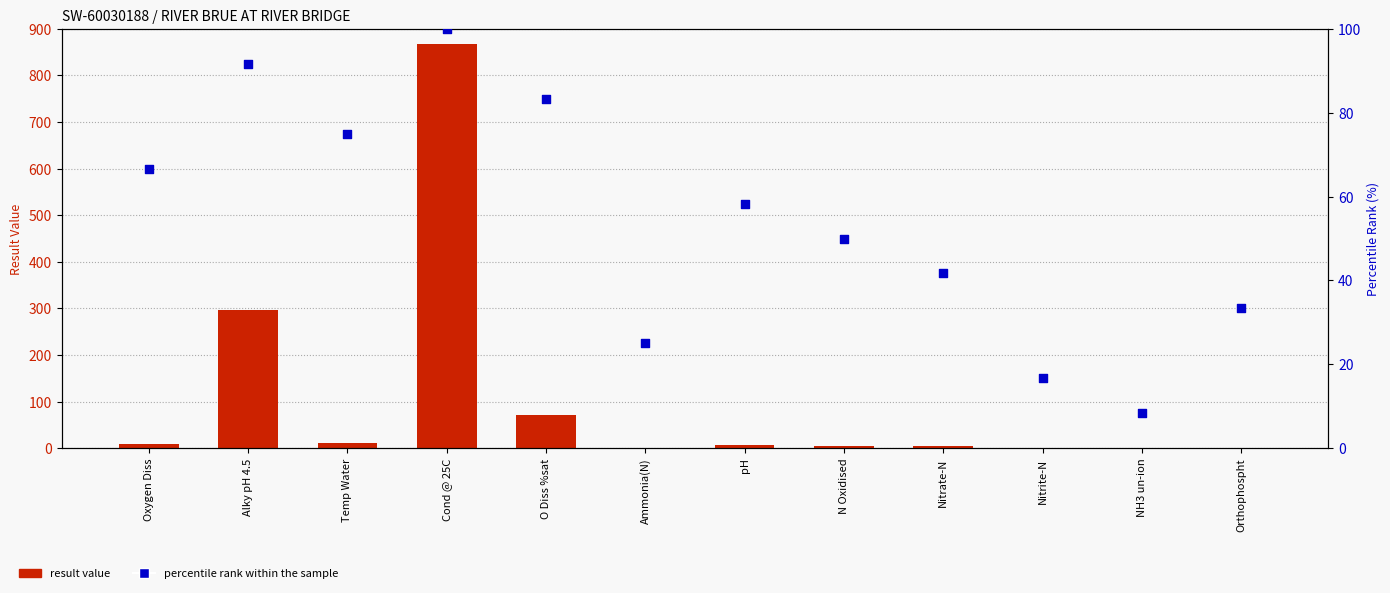

Which series has the widest spread of Y values?

result value